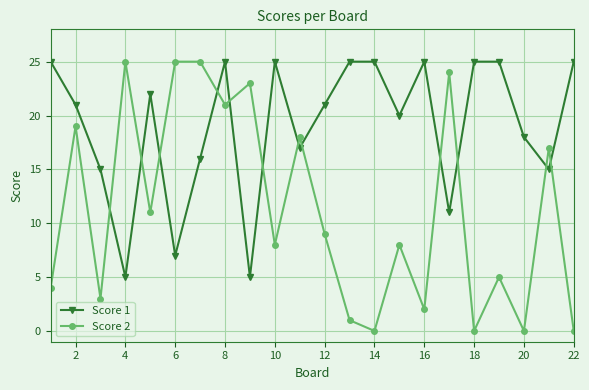

How many lines are shown in the chart?

2